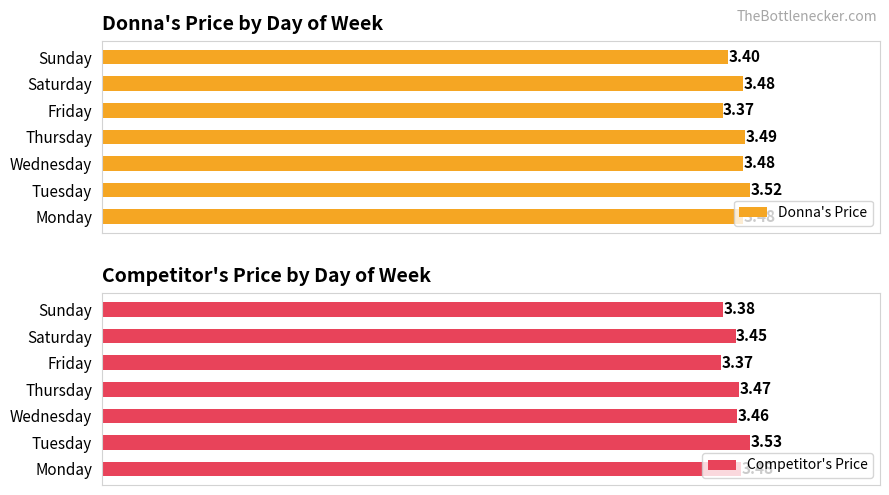

Which category has the lowest value in the Donna's Price series?

Friday